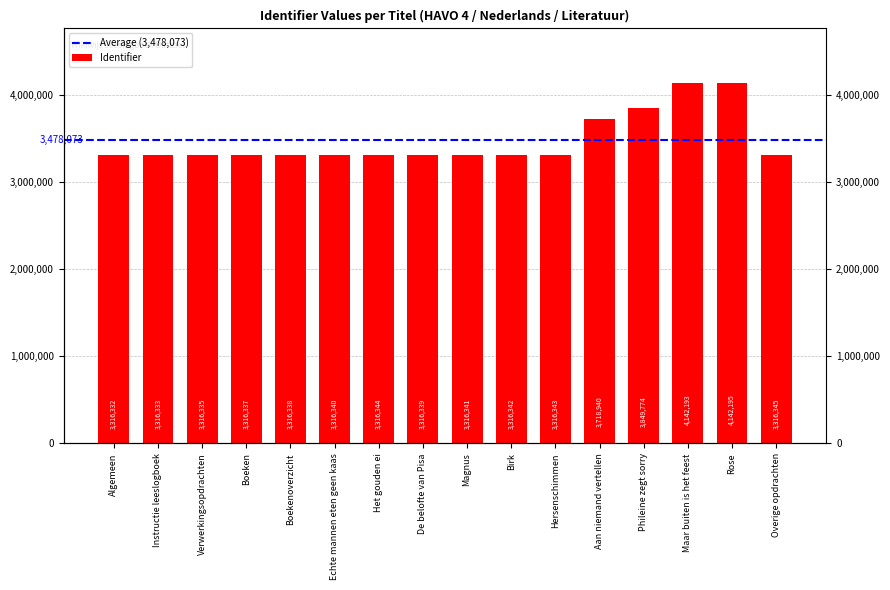

Does the chart contain any negative values?

No